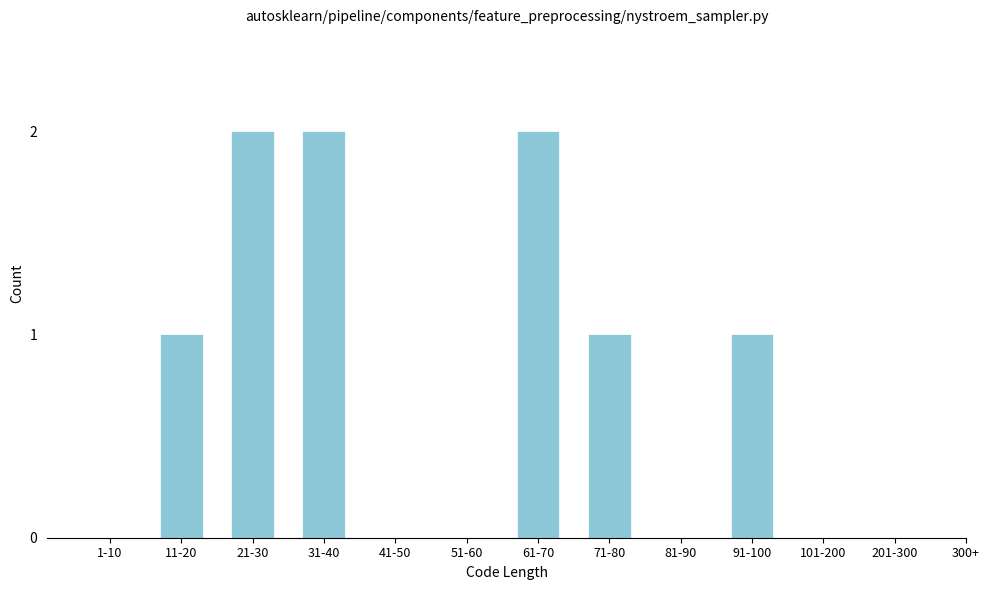

Reading left to right, what are all the values shown in this chart?

1-10=0	11-20=1	21-30=2	31-40=2	41-50=0	51-60=0	61-70=2	71-80=1	81-90=0	91-100=1	101-200=0	201-300=0